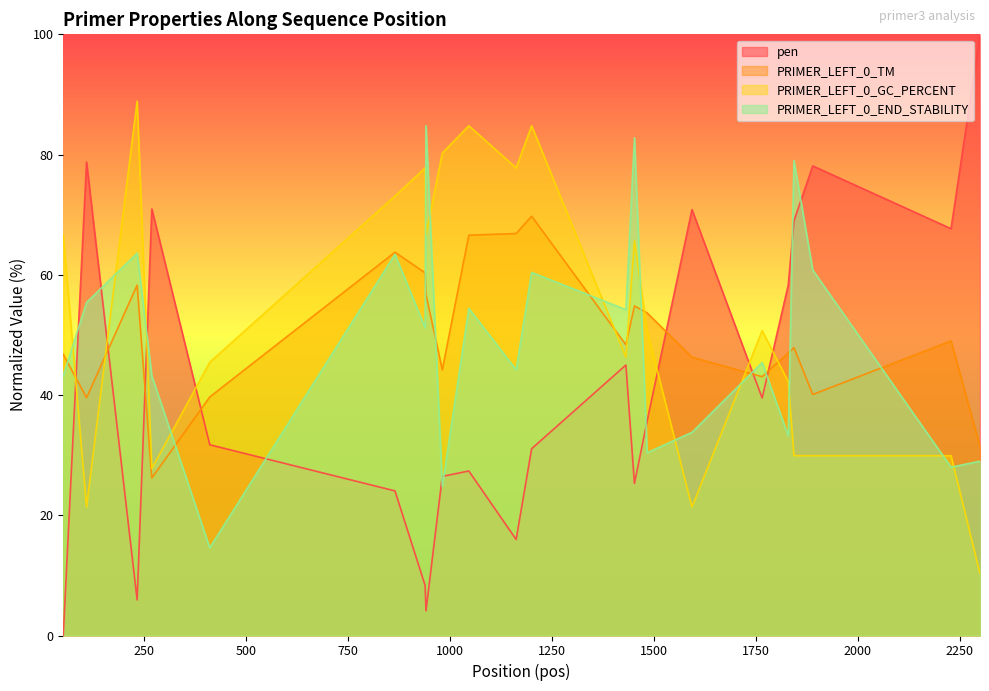

Reading left to right, what are all the values shown in this chart?

pen: 0.0	78.8	5.9	71.0	31.7	24.1	8.3	4.1	26.5	27.4	16.0	31.1	45.0	25.3	35.7	70.8	39.5	58.3	69.0	78.1	67.7	100.0
PRIMER_LEFT_0_TM: 46.8	39.5	58.3	26.2	39.7	63.8	60.3	56.7	44.2	66.6	66.9	69.8	48.4	54.8	53.7	46.3	43.0	47.0	47.9	40.1	49.0	31.4
PRIMER_LEFT_0_GC_PERCENT: 66.7	21.4	88.9	27.8	45.5	73.1	77.8	66.7	80.2	84.8	77.8	84.8	46.3	65.7	50.7	21.4	50.7	42.2	29.9	29.9	29.9	10.3
PRIMER_LEFT_0_END_STABILITY: 43.2	55.4	63.6	43.2	14.6	63.4	51.2	84.8	24.8	54.4	44.2	60.4	54.2	82.8	30.4	33.8	45.4	33.2	79.0	60.8	28.0	29.0